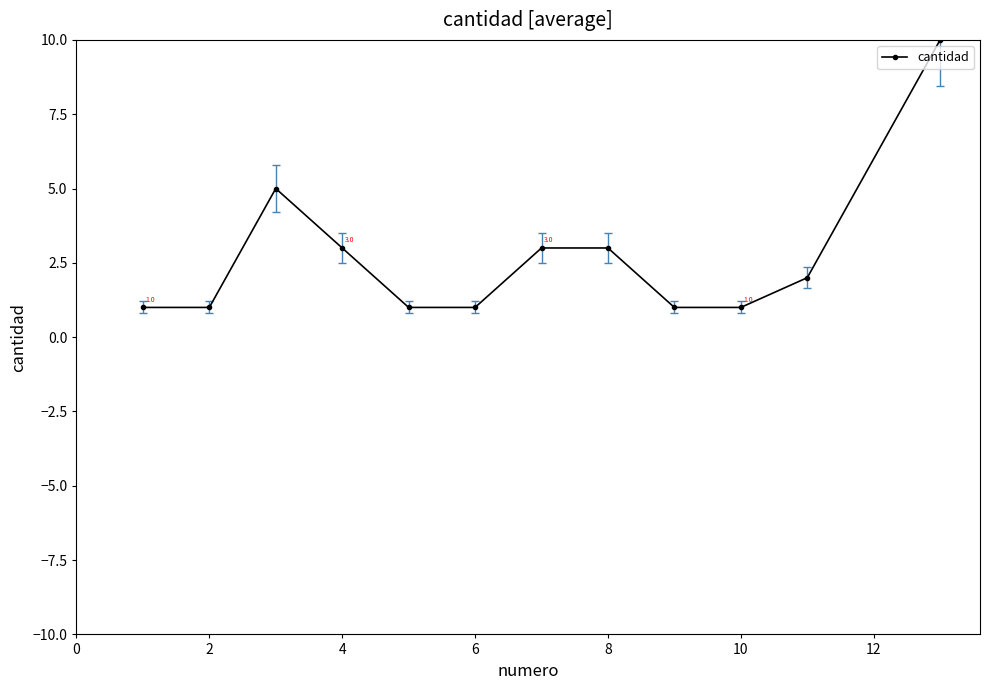

What is the difference between the maximum and minimum values?

9